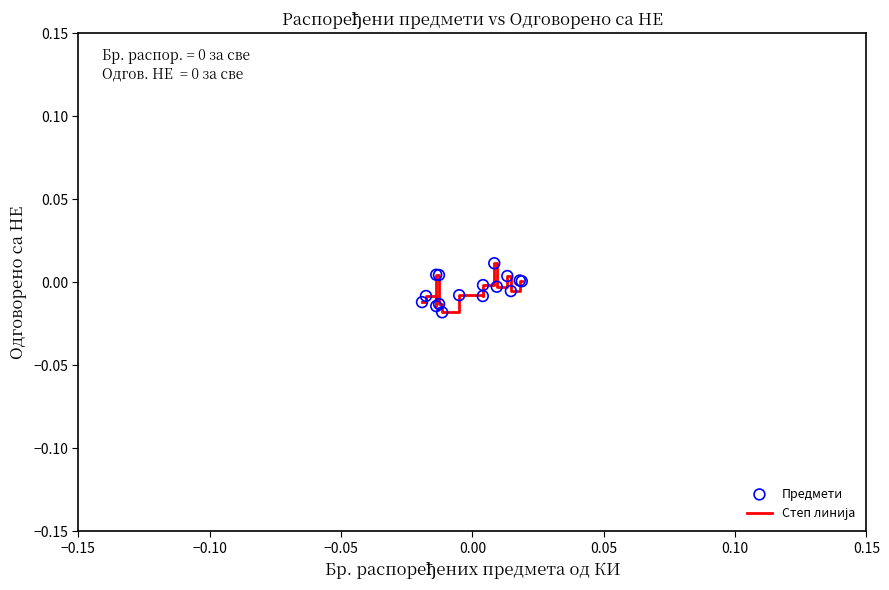

Does the chart have visible grid lines?

No